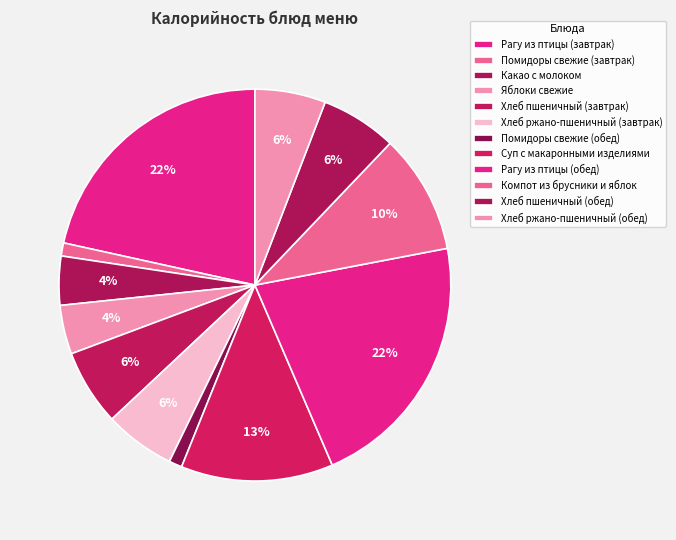

Count the number of slices in the pie.

12